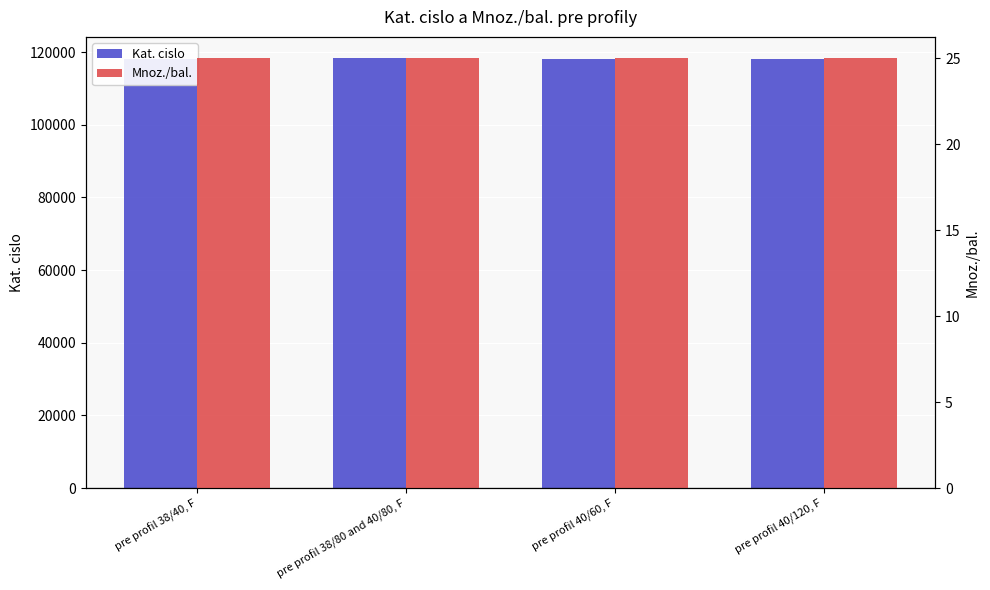

Reading left to right, extract all data points from this chart.

Kat. cislo: 118132	118308	118272	118135
Mnoz./bal.: 25	25	25	25